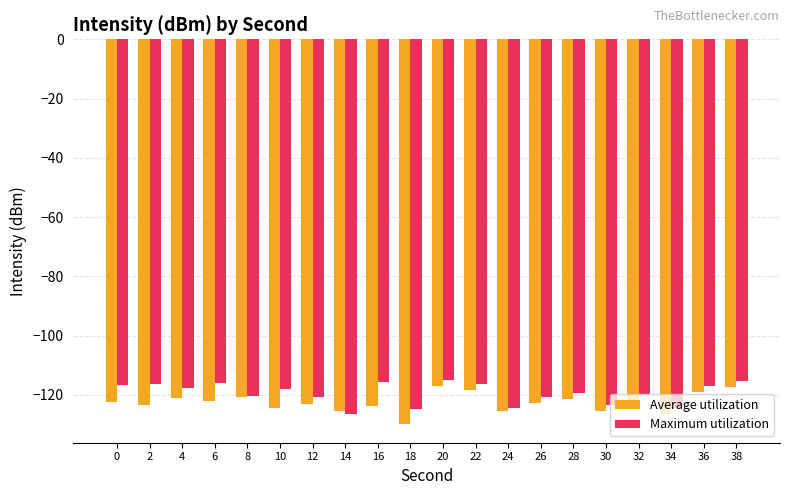

Is the value of Average utilization at 34 greater than the value of Maximum utilization at 32?

No